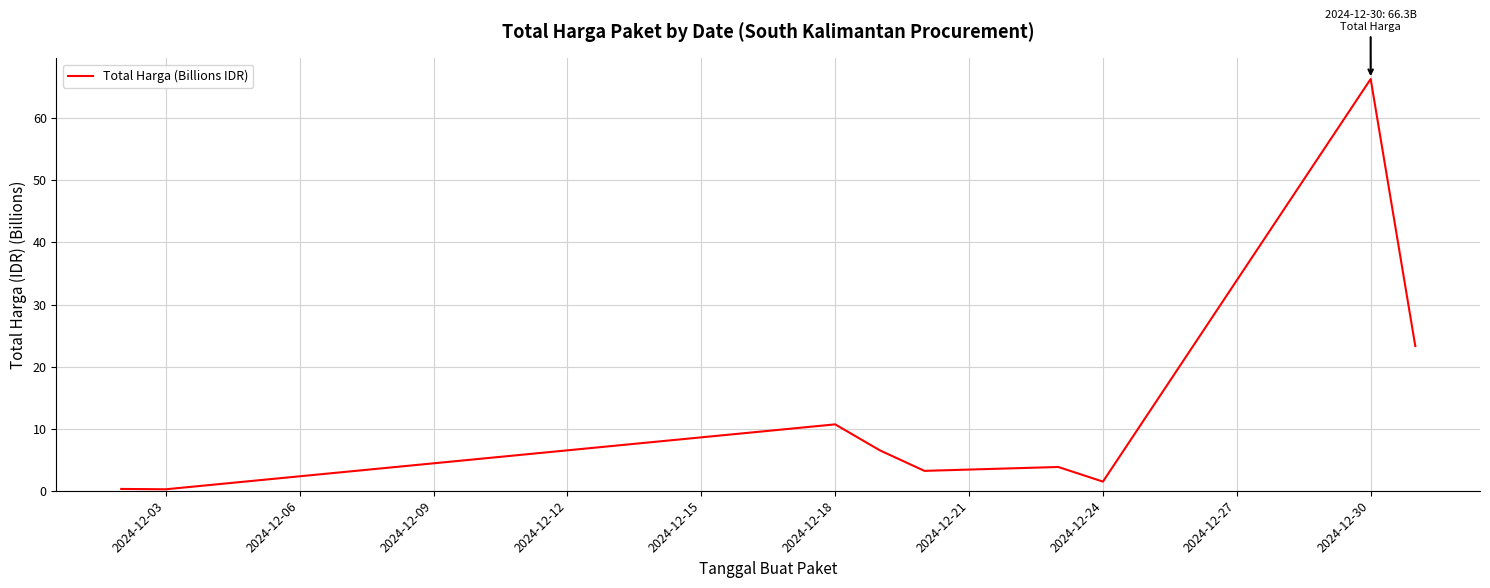

What is the difference between the maximum and minimum values?

66.1